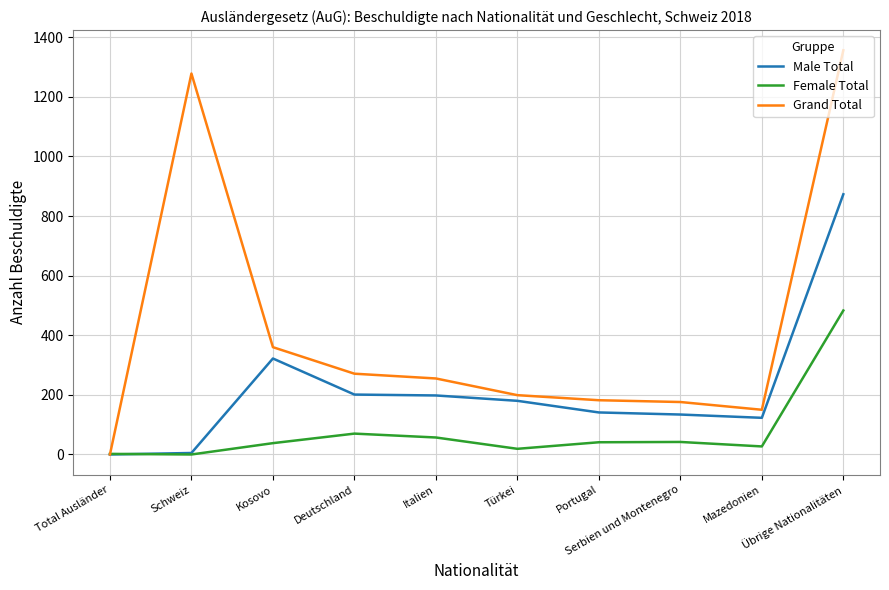

How many lines are shown in the chart?

3